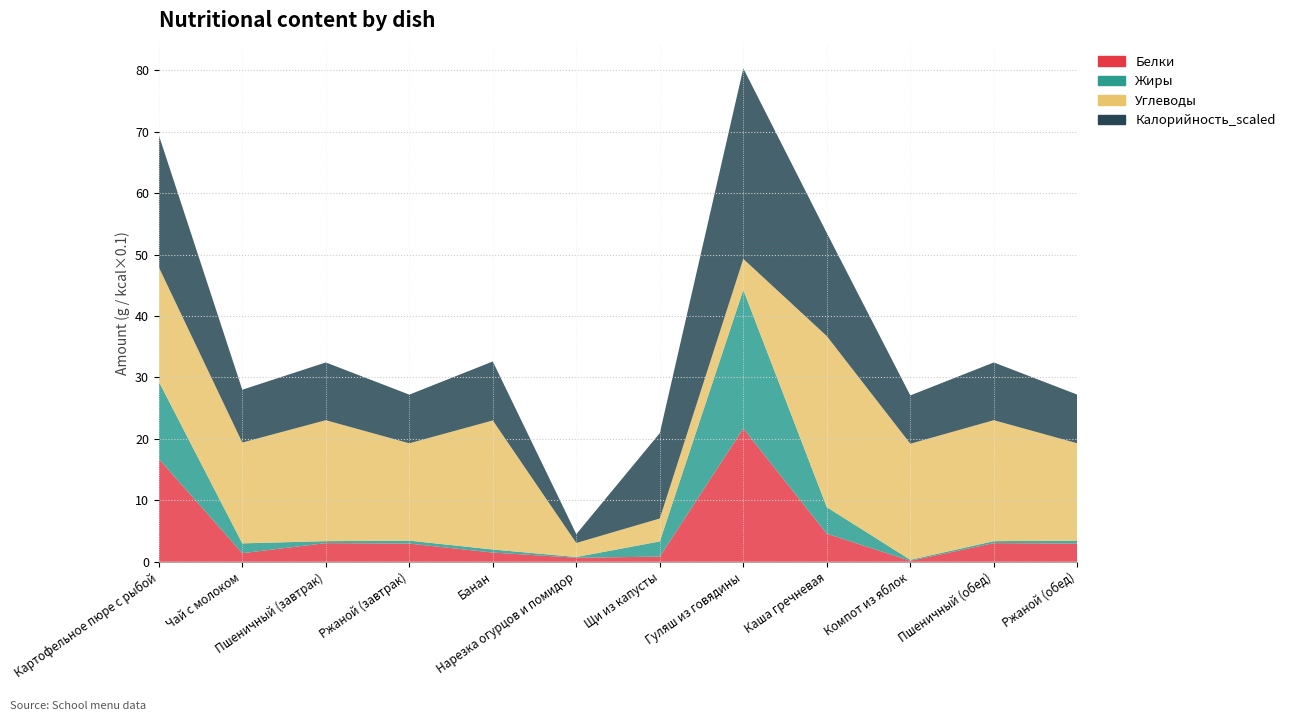

Reading right to left, transcribe all the data shown in this chart.

Белки: 3.0	3.0	0.2	4.6	21.7	0.8	0.7	1.5	3.0	3.0	1.4	16.8
Жиры: 0.5	0.3	0.2	4.3	22.6	2.5	0.1	0.5	0.5	0.3	1.6	12.6
Углеводы: 15.8	19.7	18.9	27.8	5.0	3.7	2.3	21.0	15.8	19.7	16.4	18.6
Калорийность_scaled: 7.9	9.4	7.9	16.8	31.0	13.9	1.4	9.6	7.9	9.4	8.6	21.5